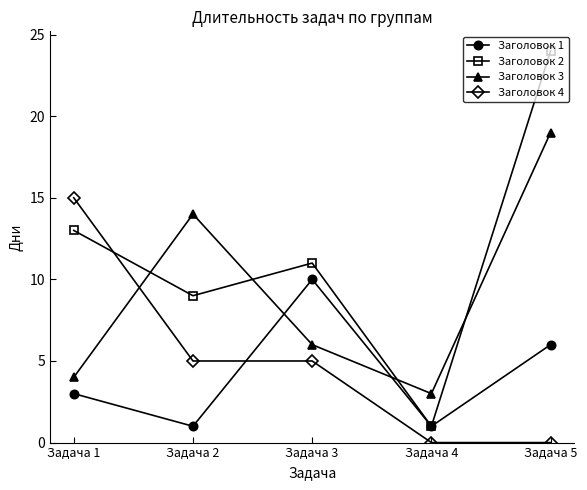

At which category is the sum across all series the highest?

Задача 5